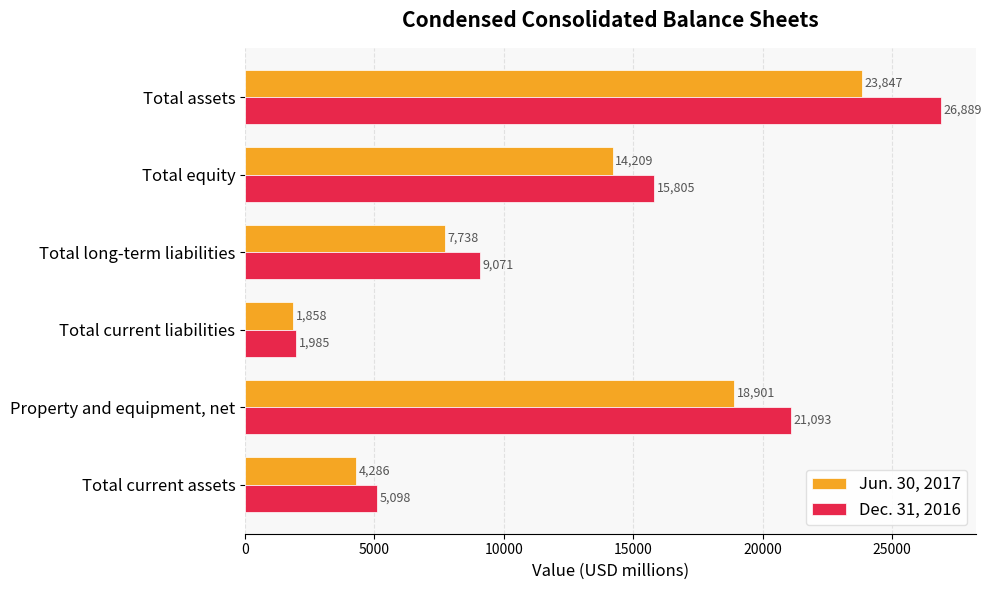

How many Jun. 30, 2017 values are between 4286 and 18901?

4